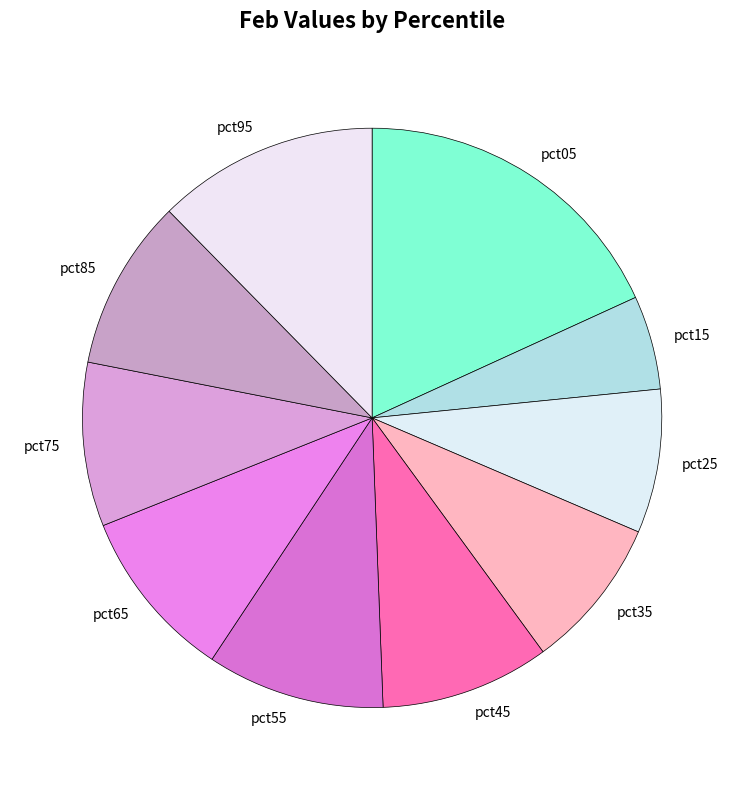

Do pct55 and pct45 together represent more than half of the pie?

No